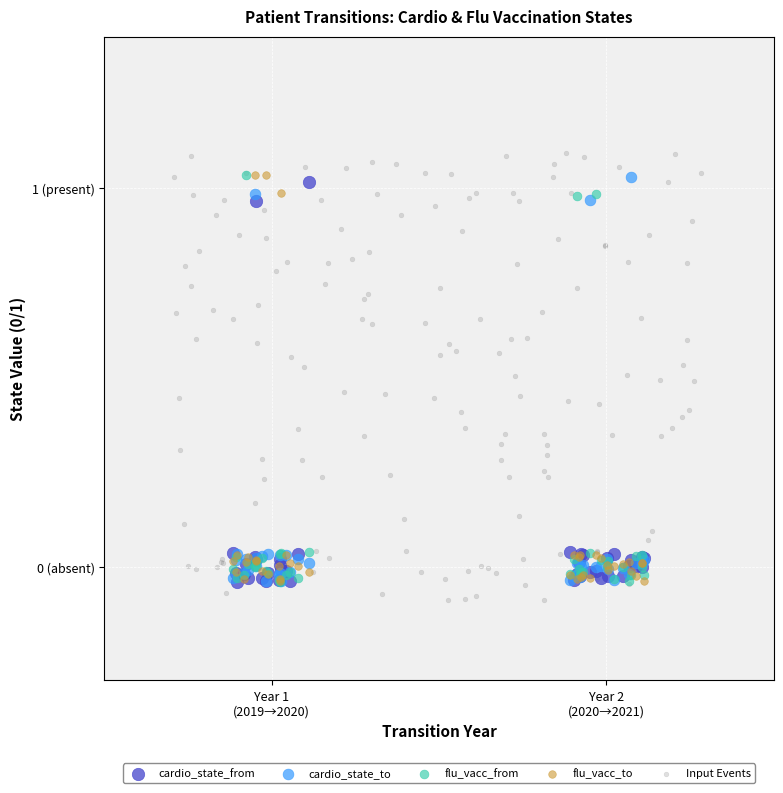

What are all the series names shown in the legend?

cardio_state_from, cardio_state_to, flu_vacc_from, flu_vacc_to, Input Events